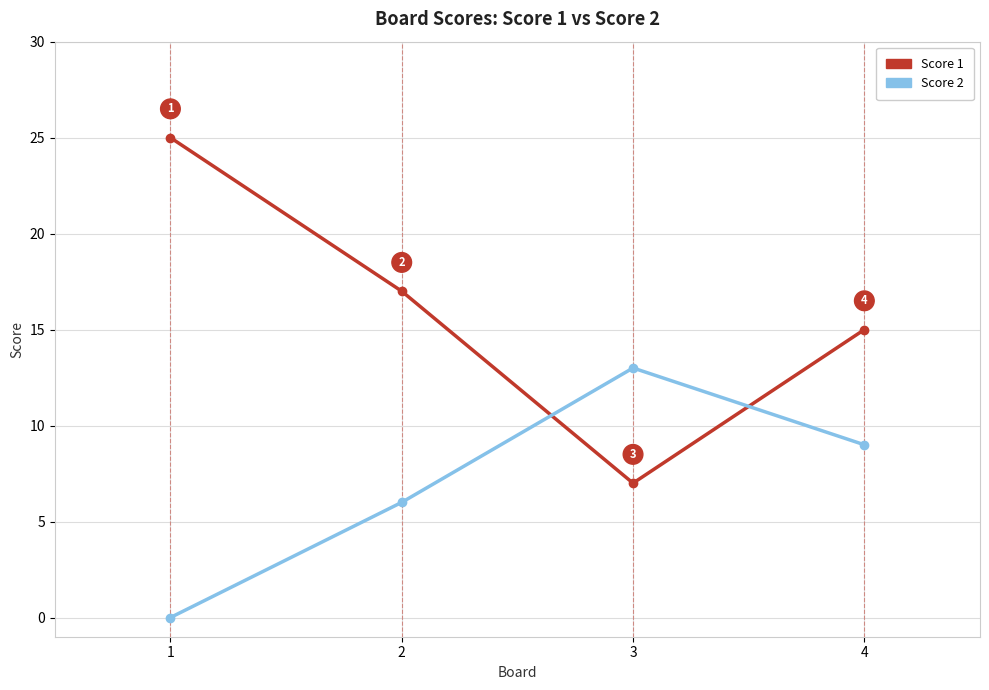

How many lines are shown in the chart?

2